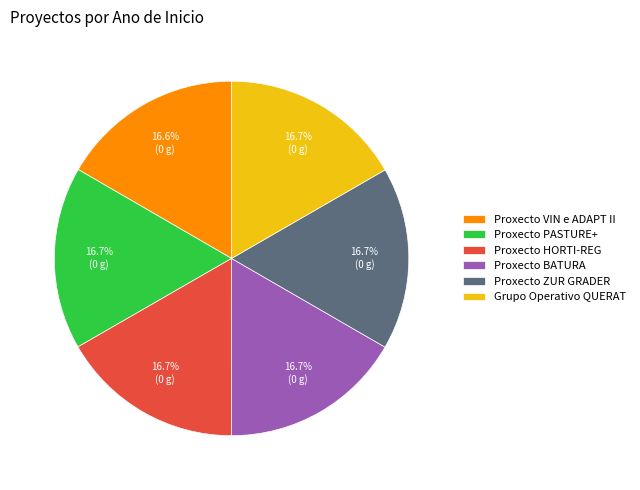

Is Proxecto ZUR GRADER the majority of the pie?

No